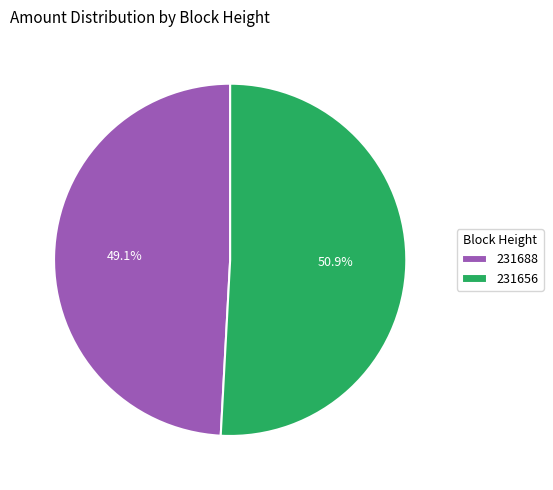

How much of the chart is everything except 231656?

49.1%